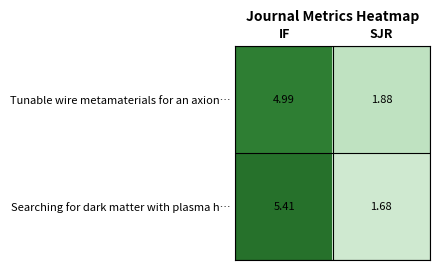

How many data points does each series have?

2